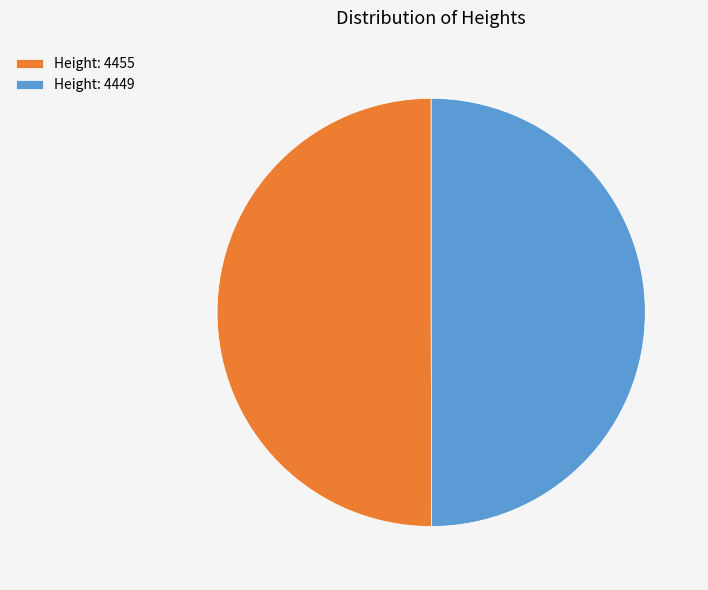

Approximately how many times larger is the value at Height: 4455 compared to Height: 4449?

1.0